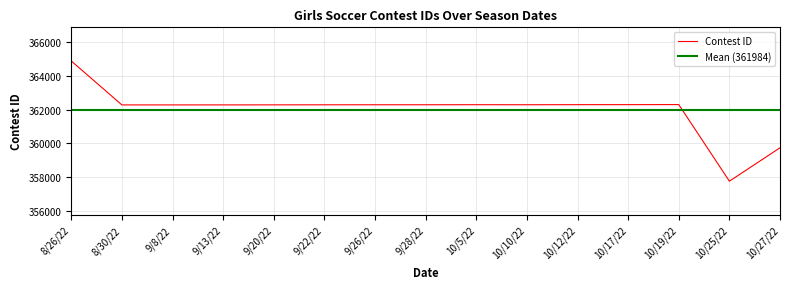

Which label corresponds to the smallest value in the chart?

10/25/22